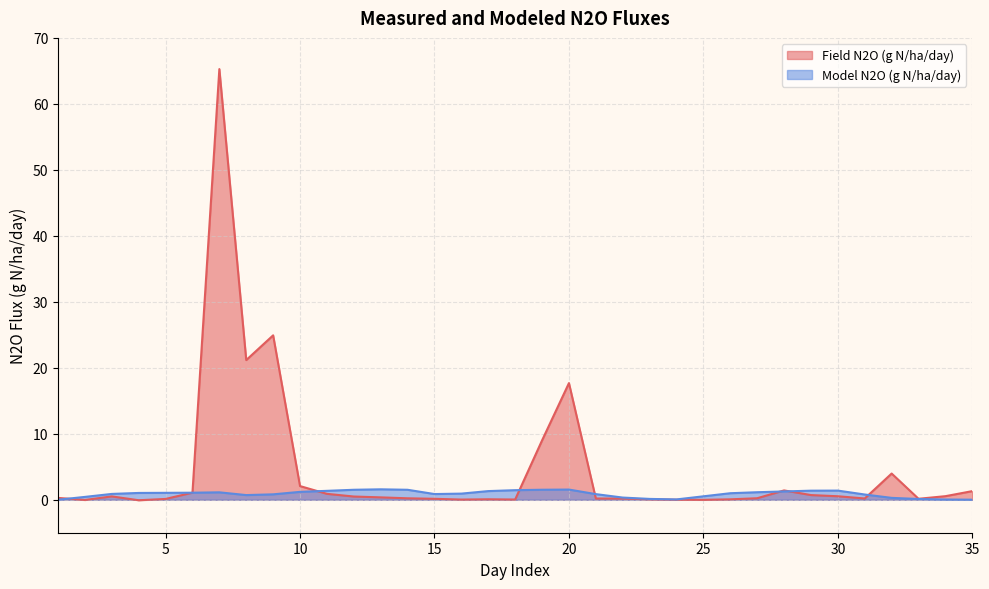

What is the difference between the Model N2O (g N/ha/day) values at 18 and 35?

1.4